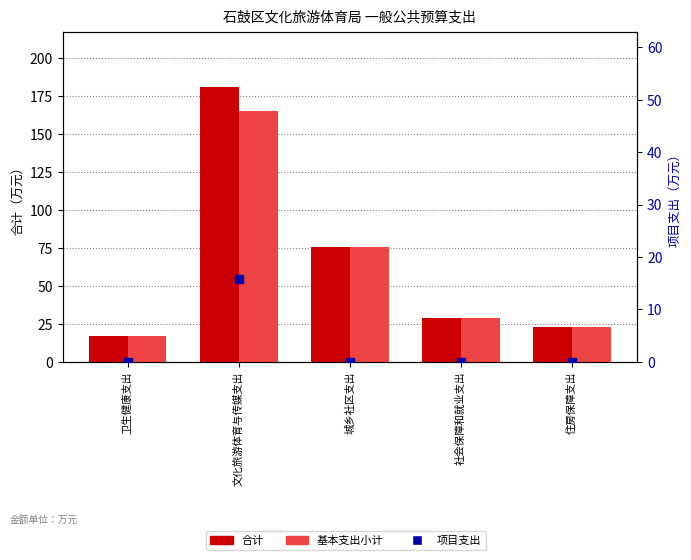

What is the total value across all series at 住房保障支出?

45.4